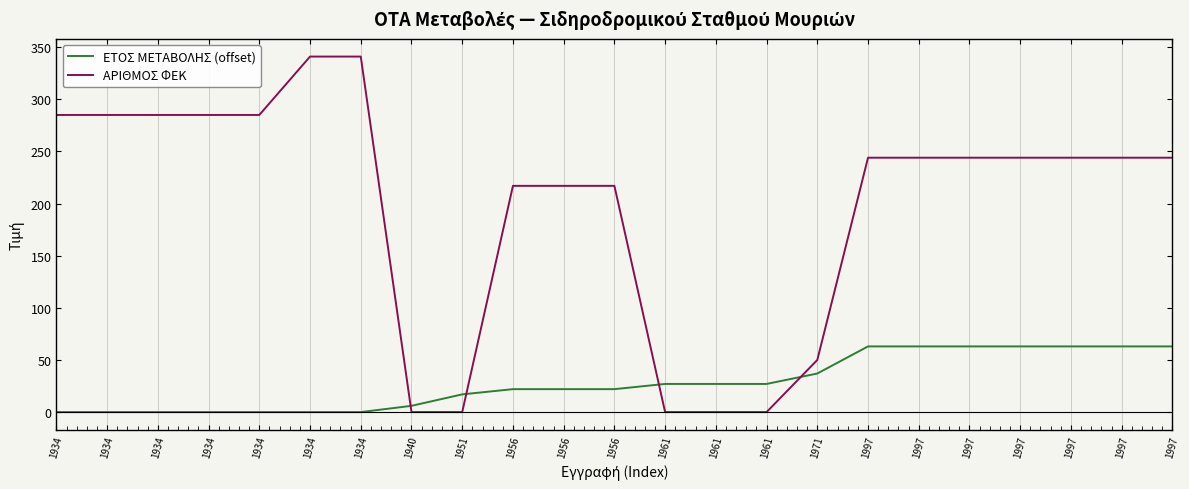

What is the average value of the ΕΤΟΣ ΜΕΤΑΒΟΛΗΣ (offset) series?

28